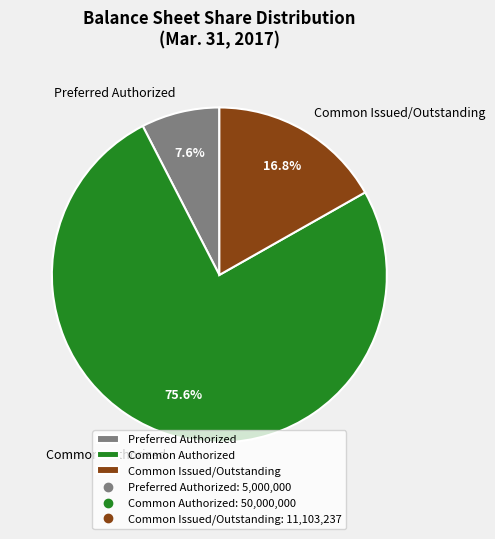

Combined, what portion of the pie is Preferred Authorized and Common Authorized?

83.2%